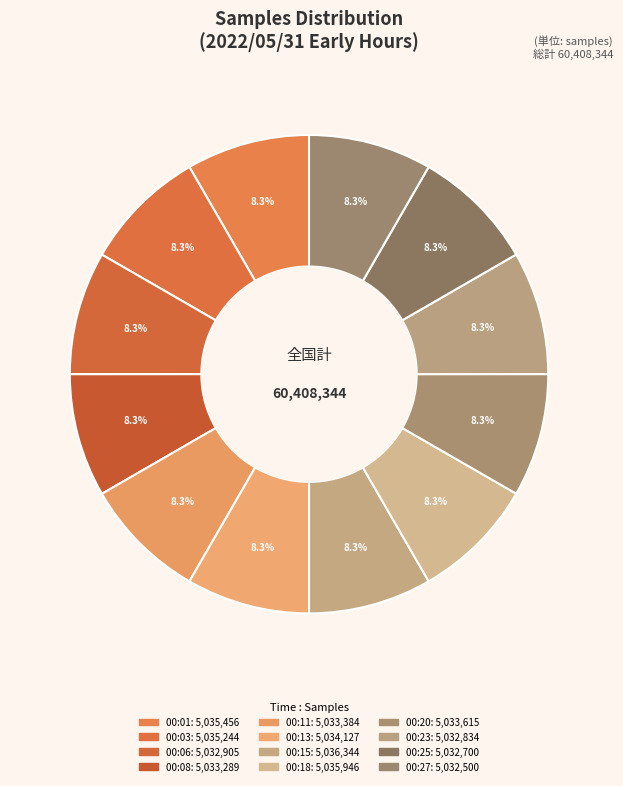

What percentage do 00:06 and 00:23 together represent?

16.7%